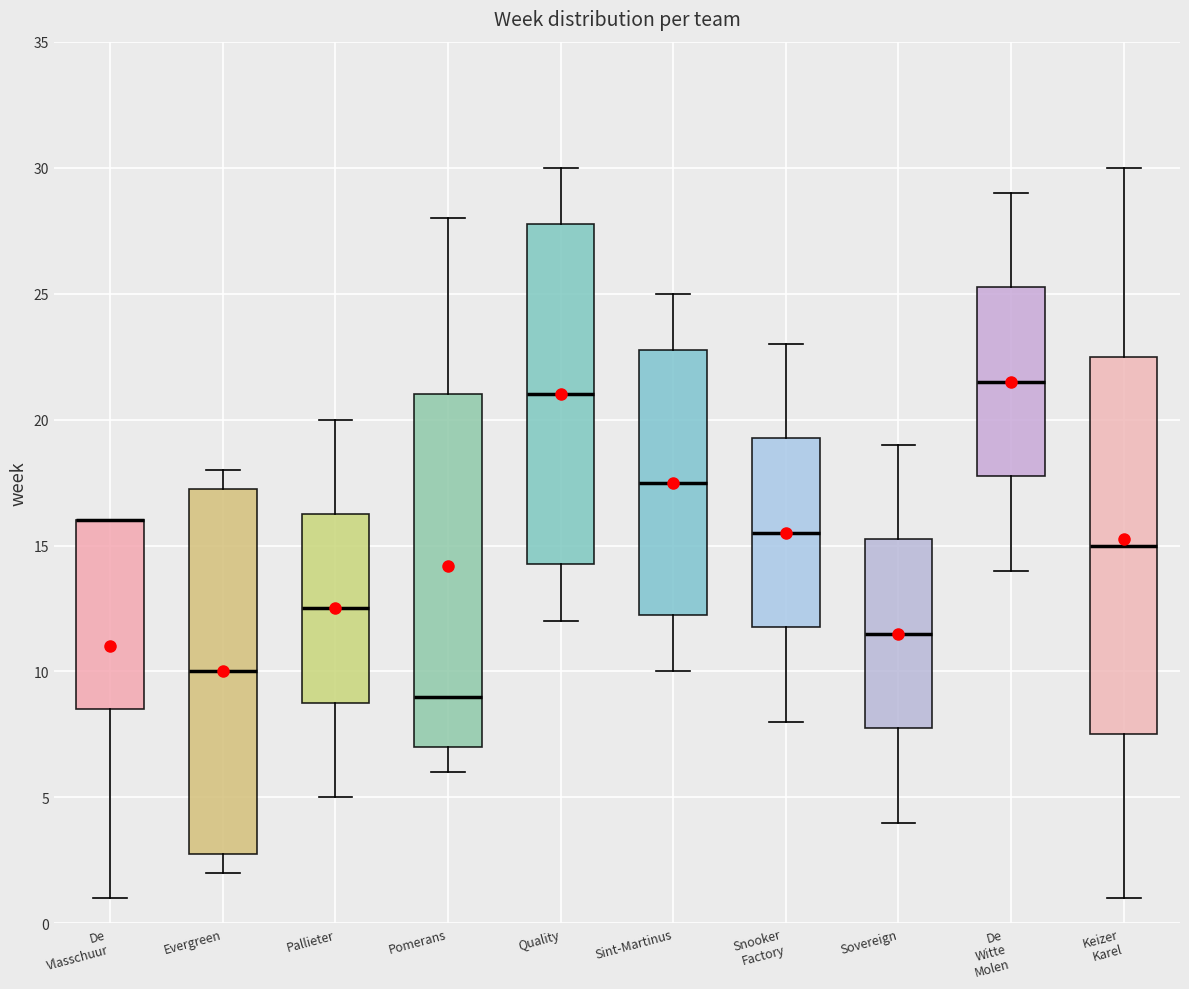

Reading left to right, read every box against the y-axis: the position of its median line, the range the box covers, and the ends of its whiskers. The values are not printed on the chart, so give them approximately, as read against the axis.

De Vlasschuur: median 16.0 (drawn on the box's upper edge), box 8.5 to 16.0, whiskers 1.0 to 16.0
Evergreen: median 10.0, box 3.0 to 17.5, whiskers 2.0 to 18.0
Pallieter: median 12.5, box 9.0 to 16.5, whiskers 5.0 to 20.0
Pomerans: median 9.0, box 7.0 to 21.0, whiskers 6.0 to 28.0
Quality: median 21.0, box 14.5 to 28.0, whiskers 12.0 to 30.0
Sint-Martinus: median 17.5, box 12.5 to 23.0, whiskers 10.0 to 25.0
Snooker Factory: median 15.5, box 12.0 to 19.5, whiskers 8.0 to 23.0
Sovereign: median 11.5, box 8.0 to 15.5, whiskers 4.0 to 19.0
De Witte Molen: median 21.5, box 18.0 to 25.5, whiskers 14.0 to 29.0
Keizer Karel: median 15.0, box 7.5 to 22.5, whiskers 1.0 to 30.0